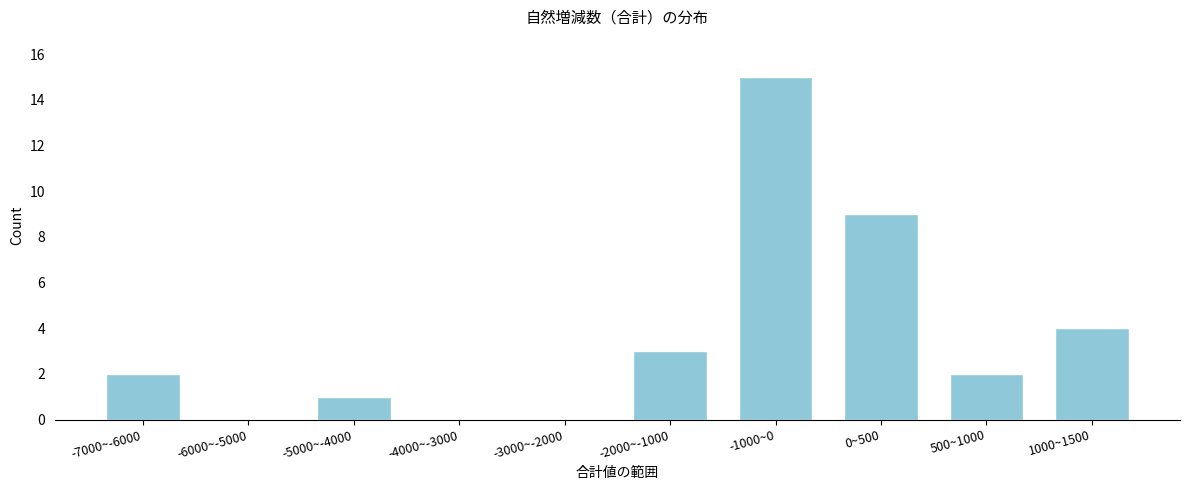

Reading left to right, list all the values displayed in this chart.

-7000~-6000=2	-6000~-5000=0	-5000~-4000=1	-4000~-3000=0	-3000~-2000=0	-2000~-1000=3	-1000~0=15	0~500=9	500~1000=2	1000~1500=4